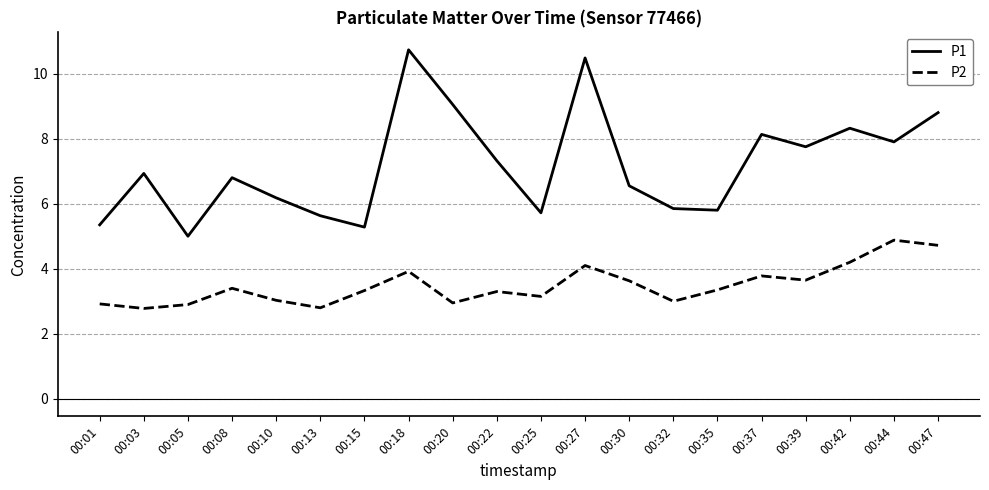

True or false: P2 and P1 intersect in this chart.

False